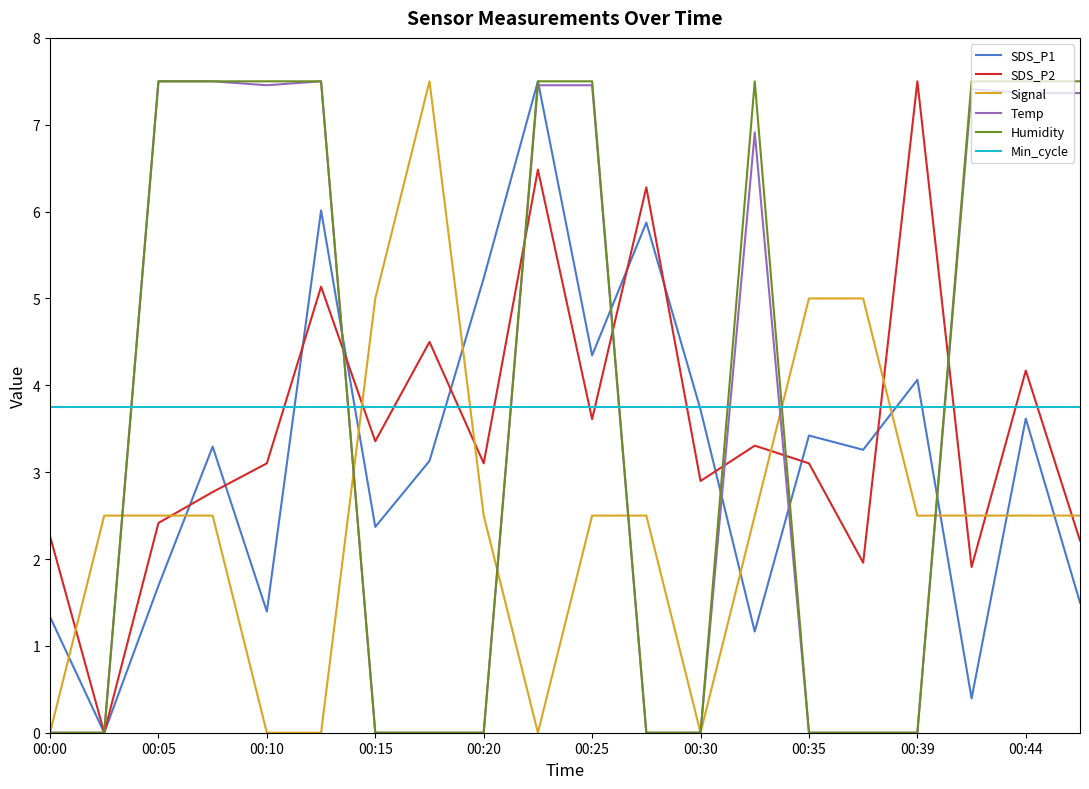

What is the greatest value displayed?

7.5